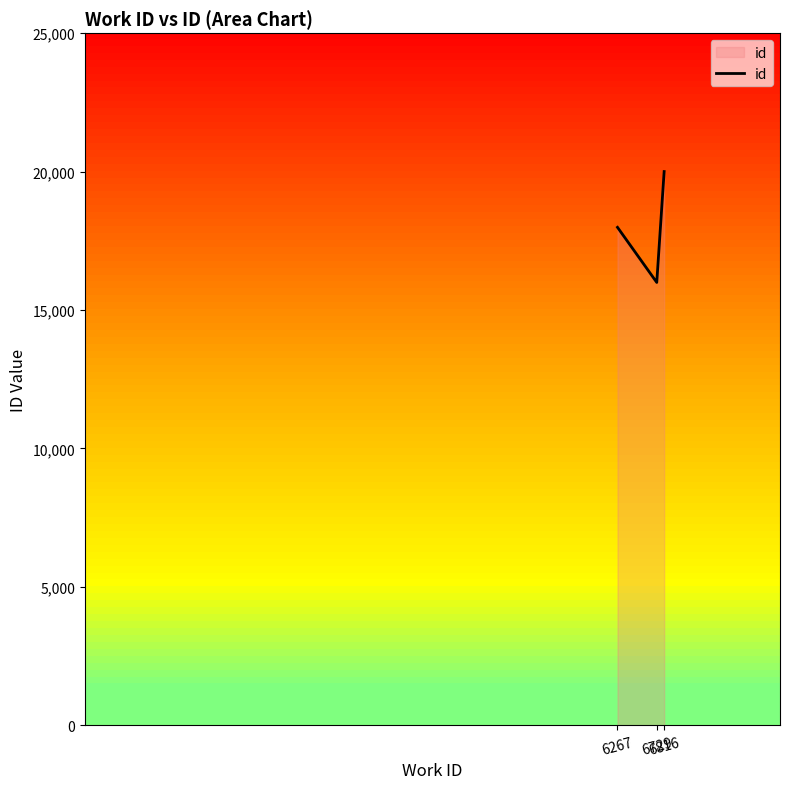

Reading left to right, transcribe all the data shown in this chart.

17985.4	15995.0	20000.0